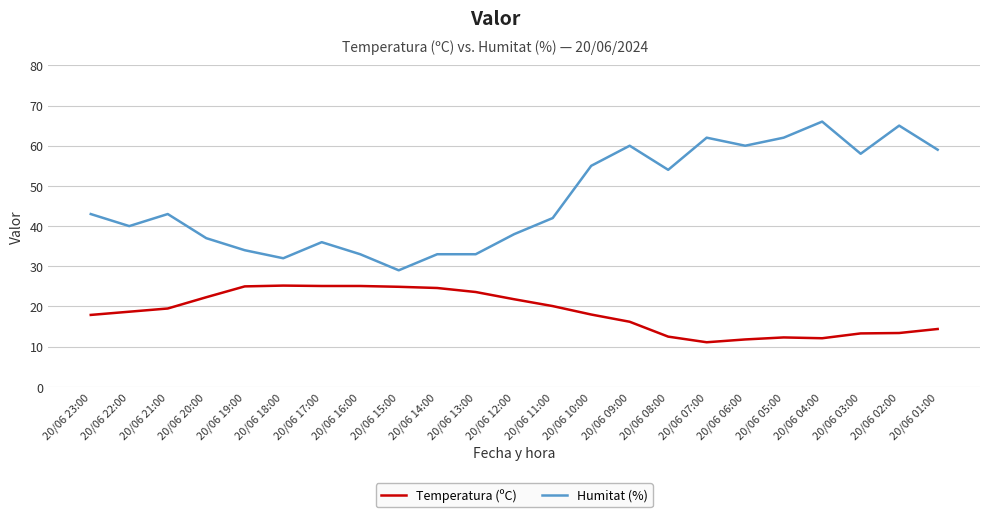

True or false: Humitat (%) has a value of 33.5 at 20/06 08:00.

False